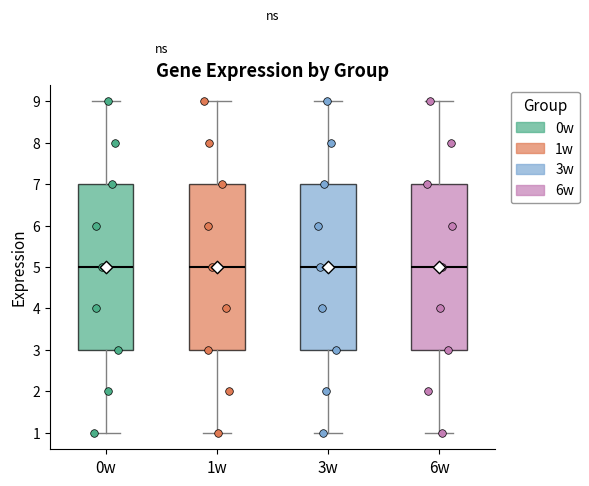

Where is the lower edge of the box for 0w on the y-axis? The values are not printed on the chart, so give them approximately, as read against the axis.

3